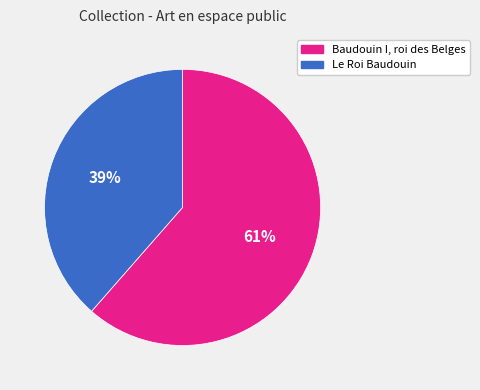

To the nearest percent, what percentage of the pie is Baudouin I, roi des Belges?

61%